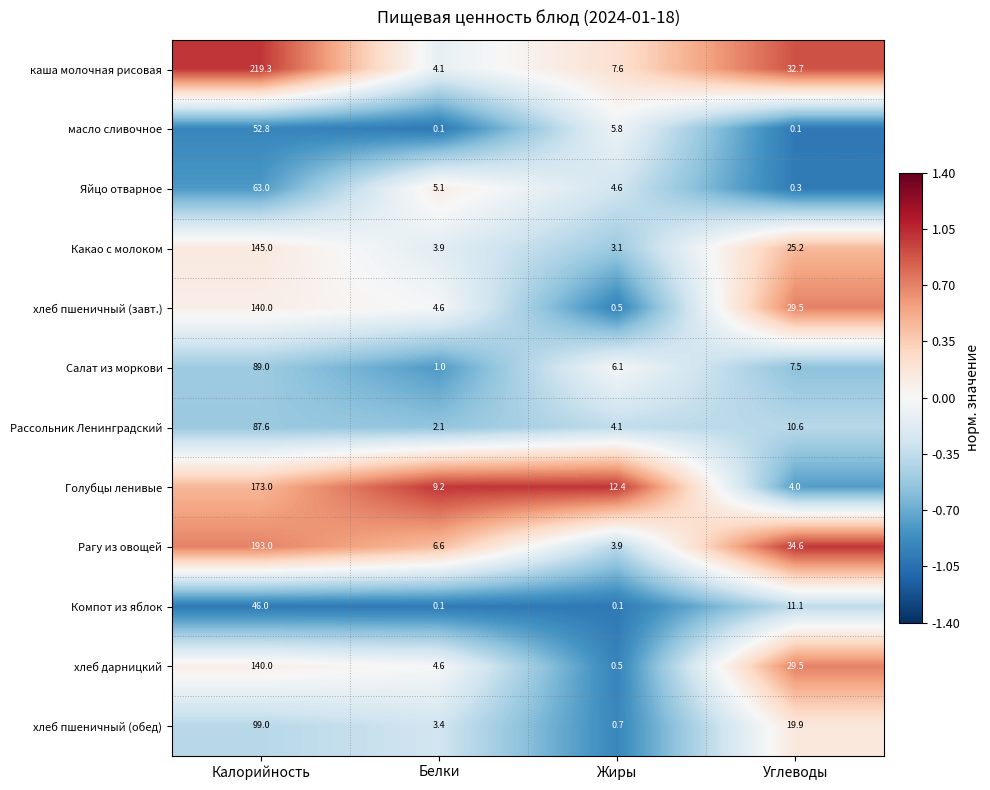

The Компот из яблок series shows 0.1 at Жиры. True or false?

True